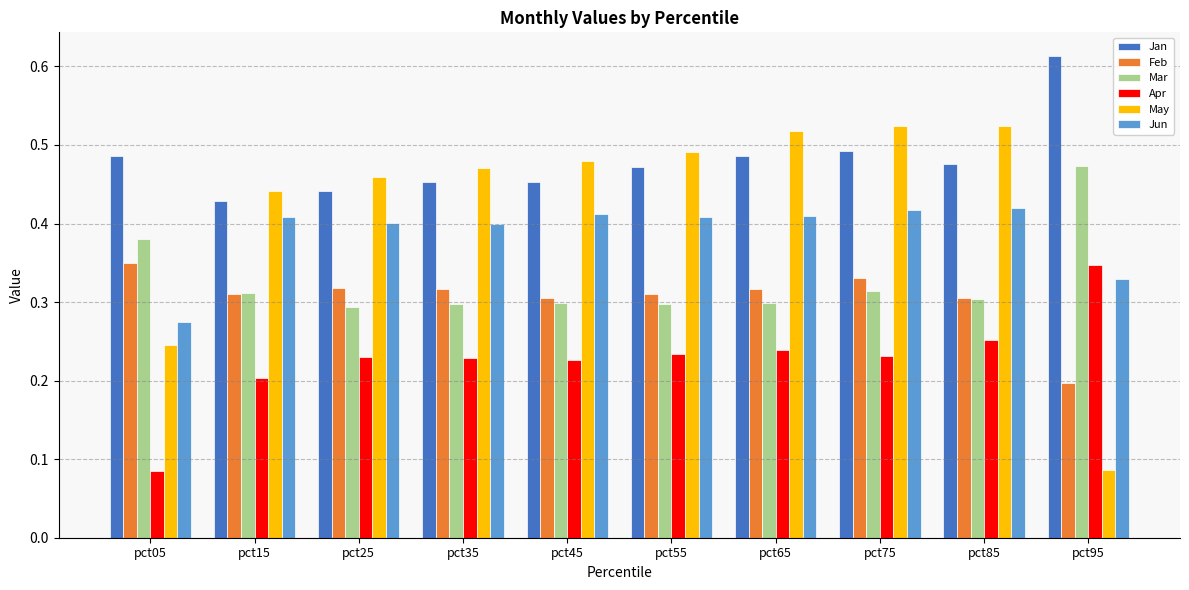

At how many categories does at least one series exceed 0?

10